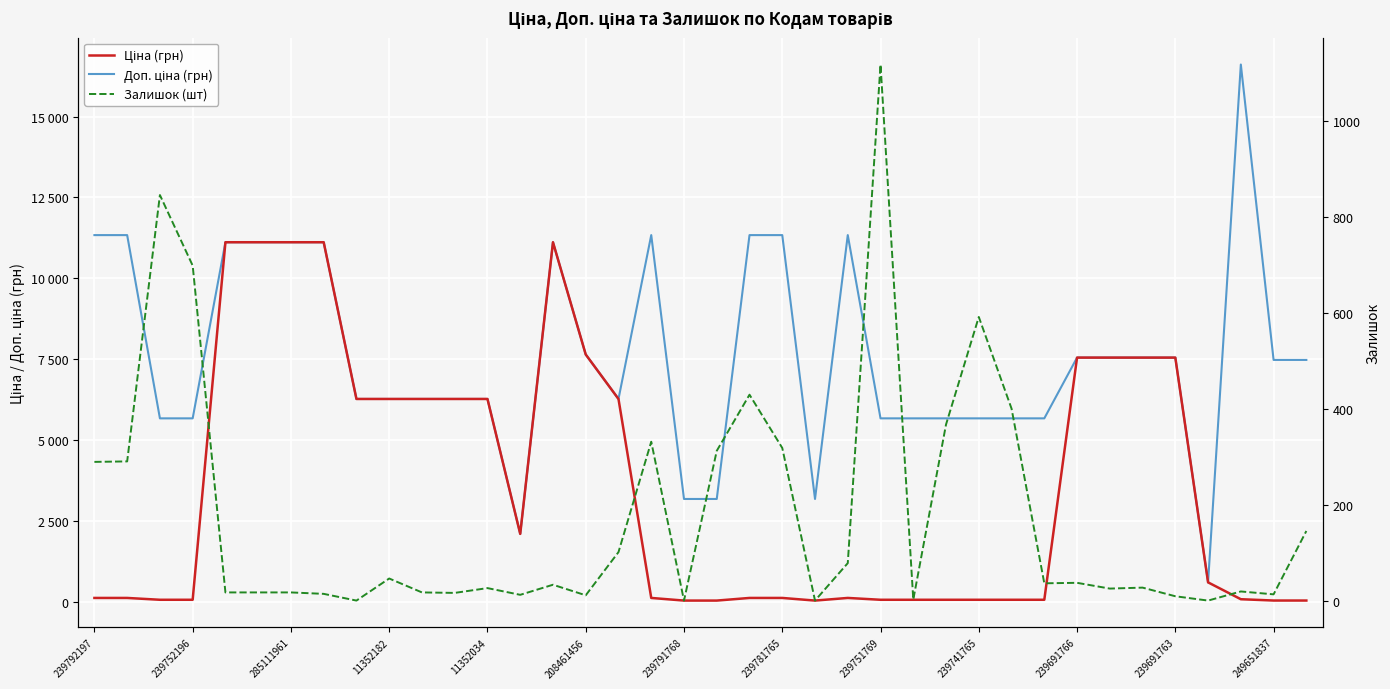

Between 285111961 and 11352182, which is larger?

285111961